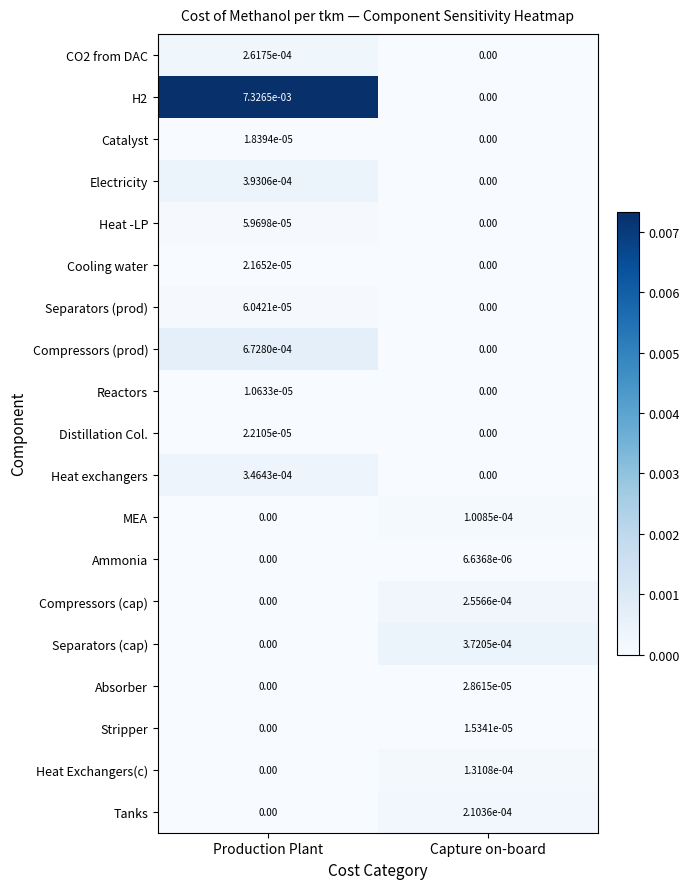

At how many categories does at least one series exceed 0?

2